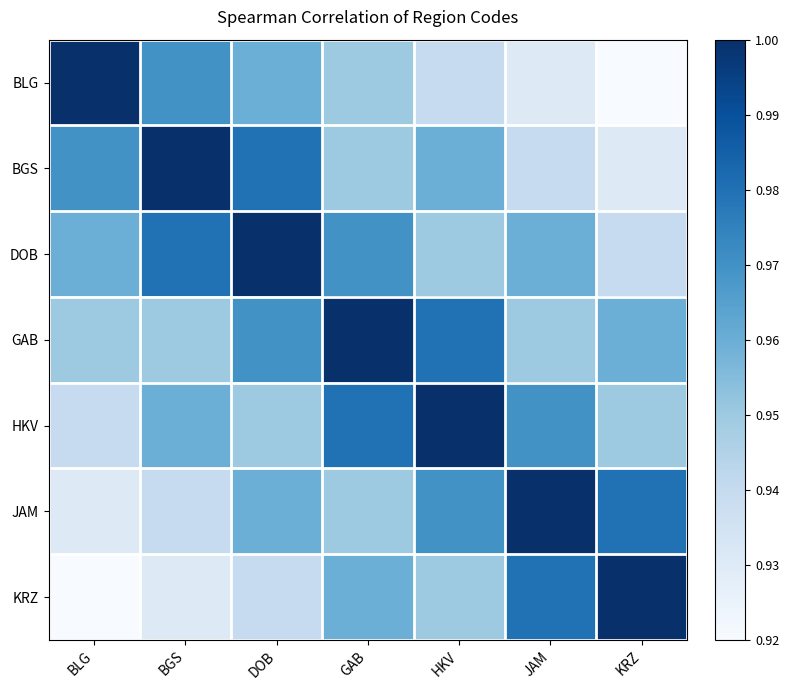

What is the total value across all series at GAB?

6.8